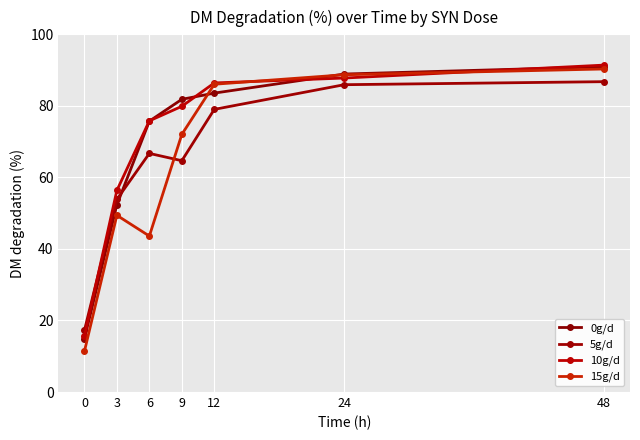

How many interior local valleys does the 15g/d series have?

1